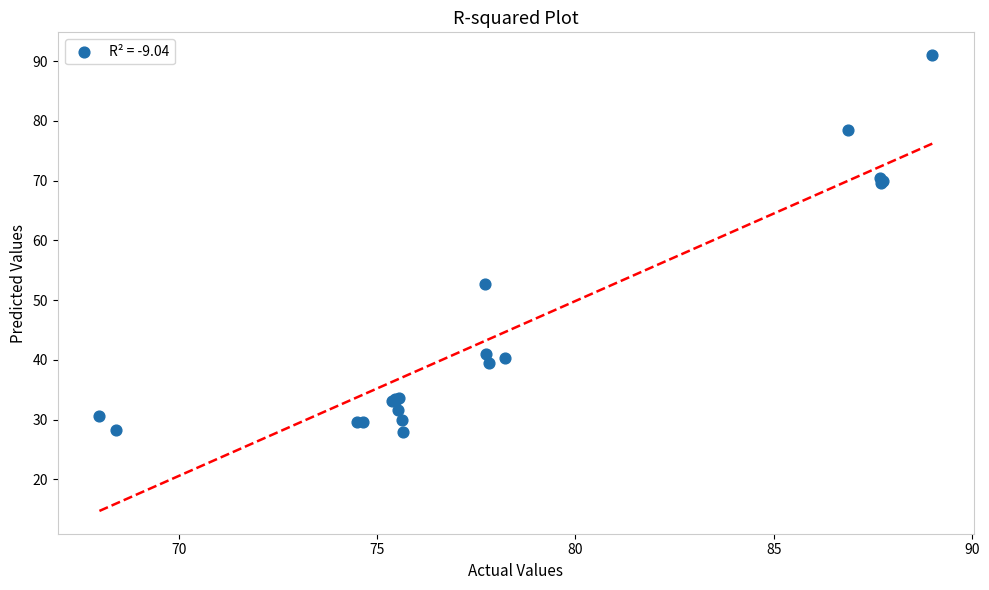

What Y value in the scatter plot is closest to 59?

52.6